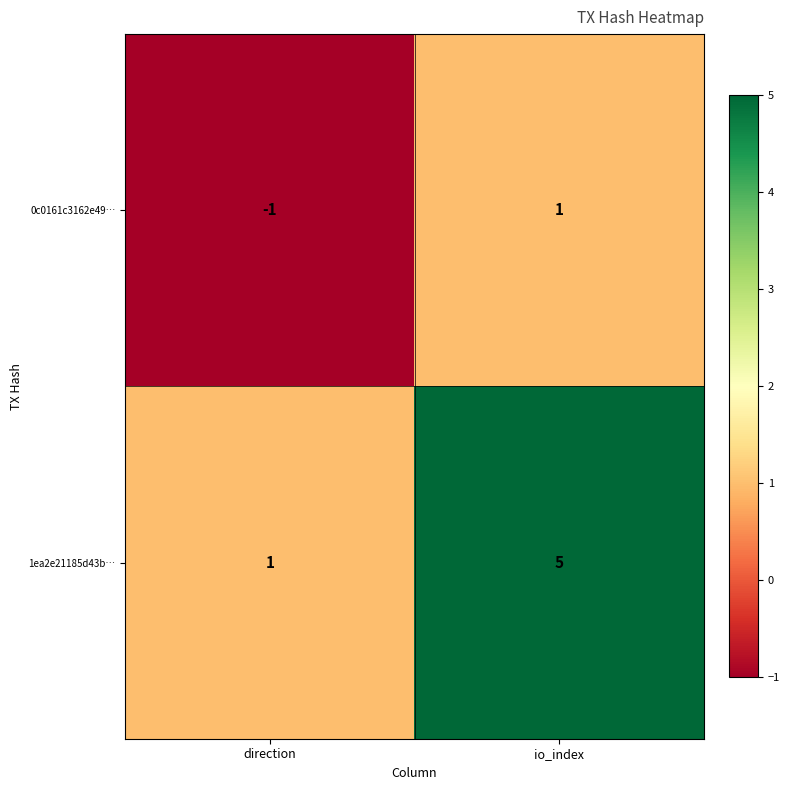

The 0c0161c3162e49… series shows -1 at direction. True or false?

True